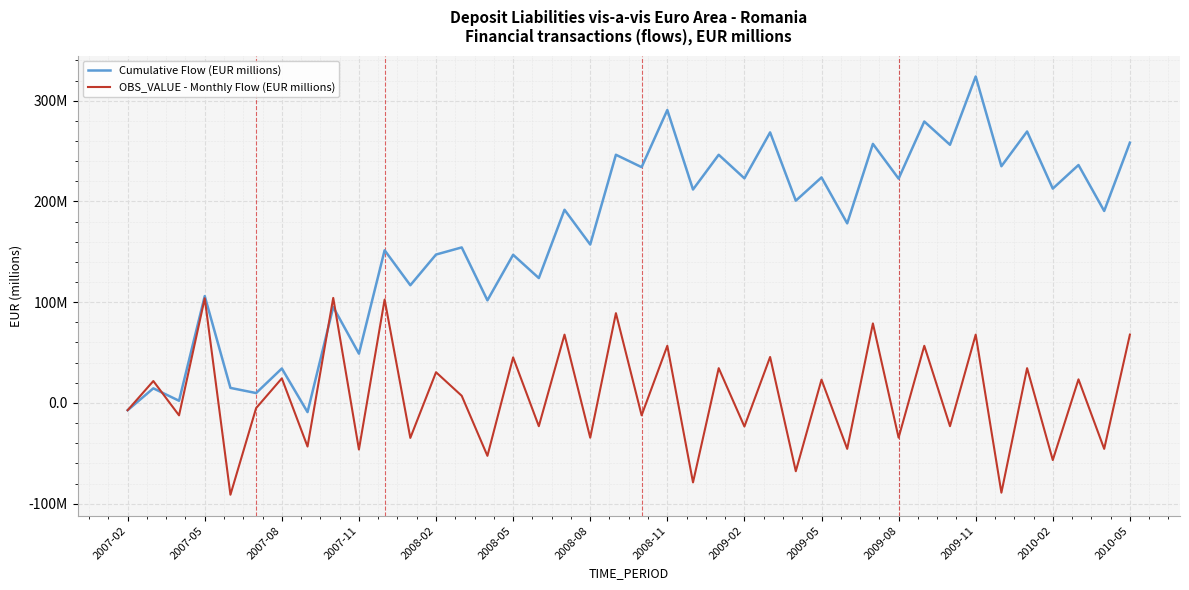

Which category has the highest value across all series?

2009-11